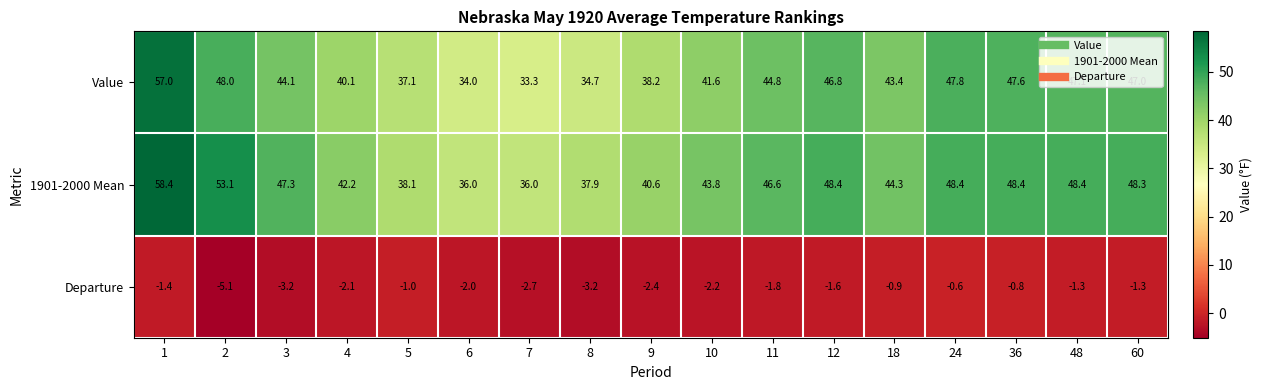

At which label is Departure closest to -2?

6